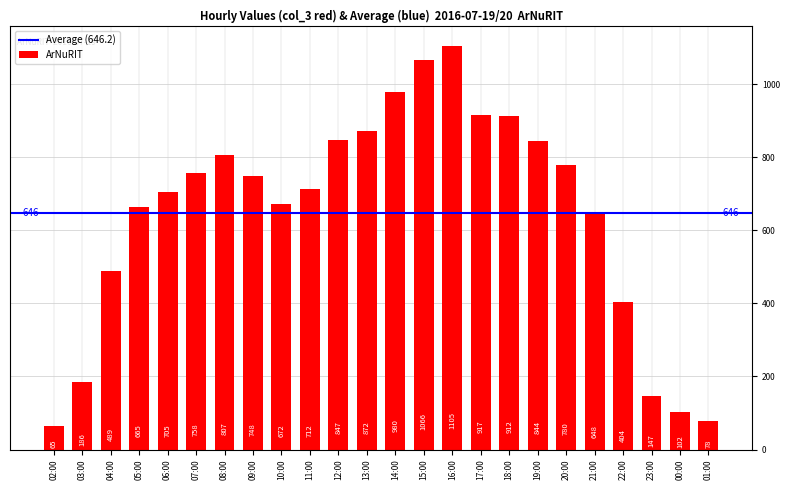

The chart shows a value of 652 at 15:00. True or false?

False